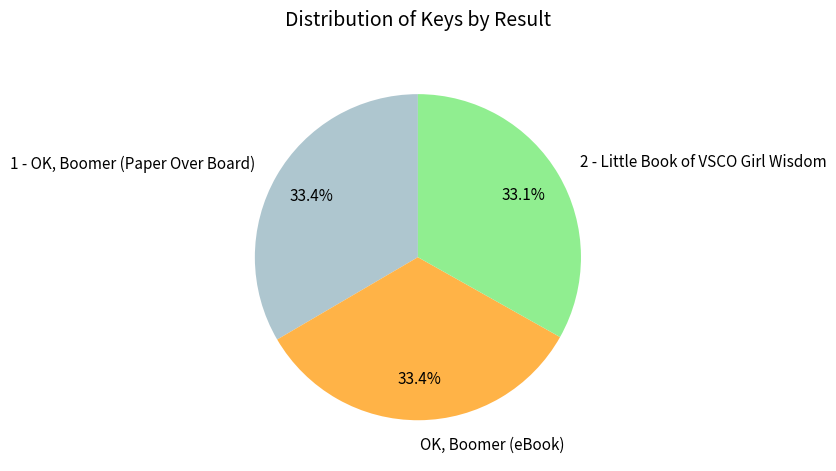

To the nearest percent, what is the combined percentage of 1 - OK, Boomer (Paper Over Board) and 2 - Little Book of VSCO Girl Wisdom?

67%